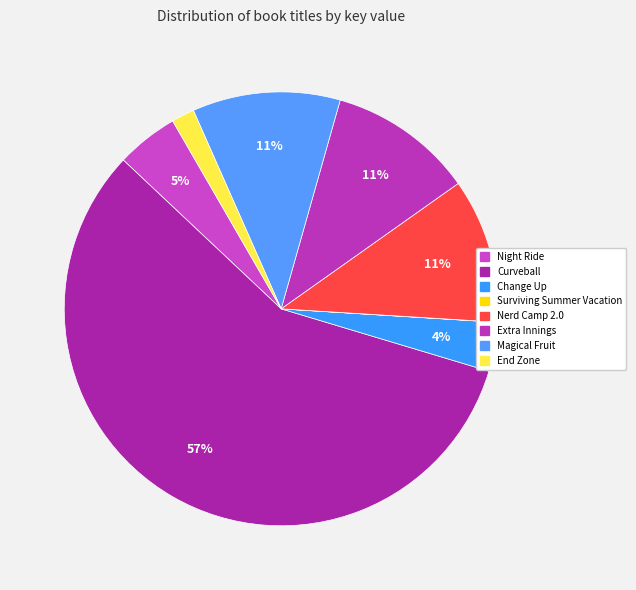

Approximately how many times larger is the value at Extra Innings compared to End Zone?

6.3